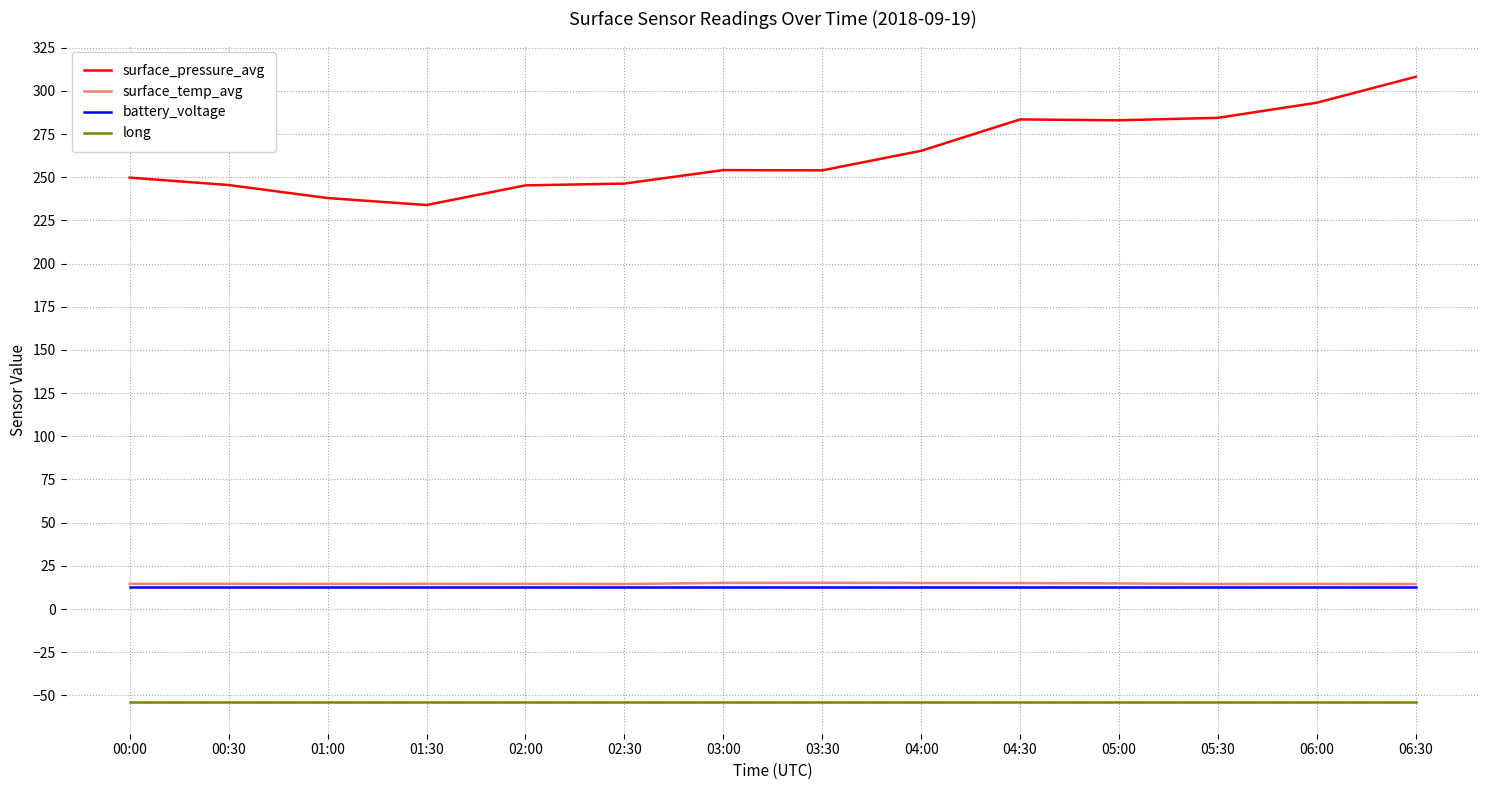

What is the difference between the maximum and minimum values in the surface_temp_avg series?

0.8